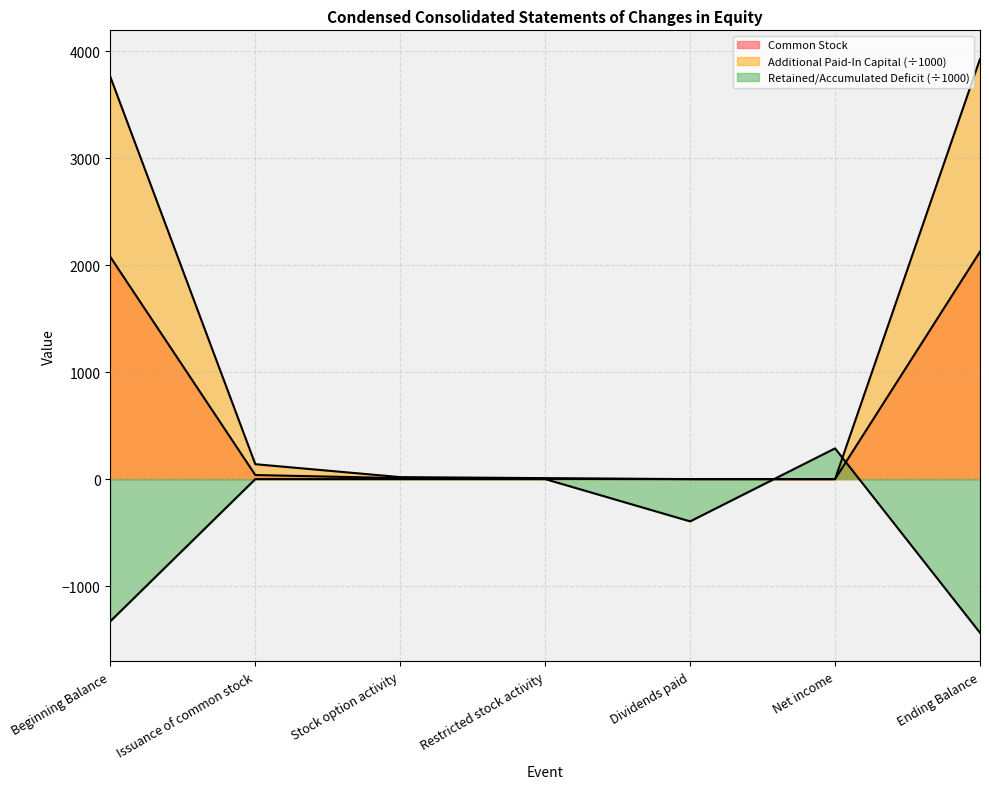

What is the label of the 6th point from the right?

Issuance of common stock